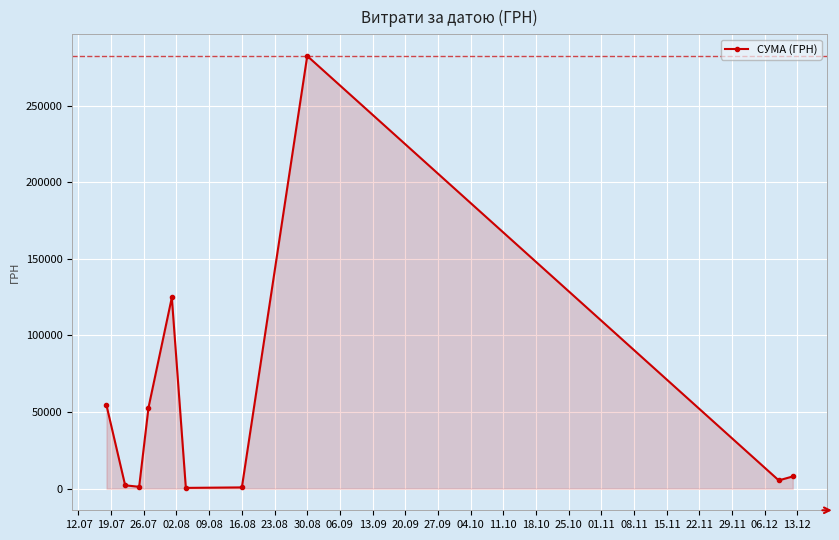

True or false: there are more than 1 points higher than both neighbors.

True